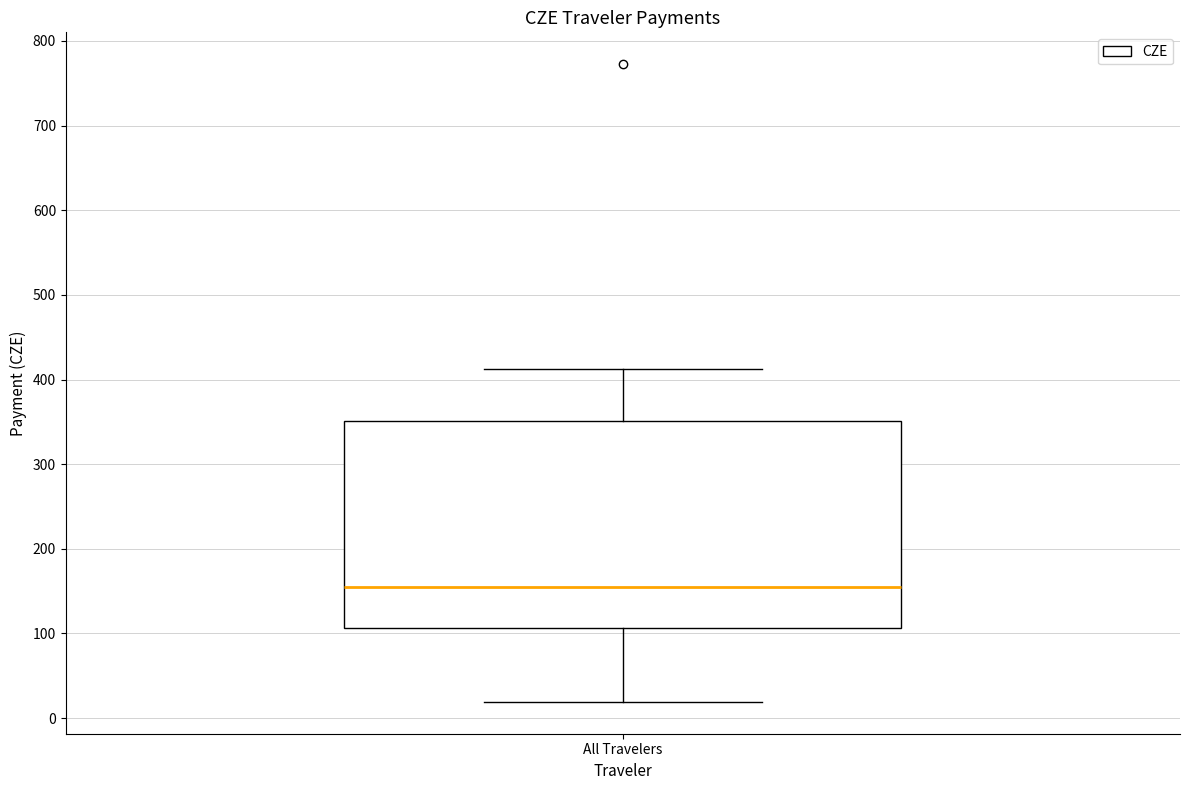

Read this box plot against the y-axis: the position of the median line, the range covered by the box, and the ends of both whiskers. The values are not printed on the chart, so give them approximately, as read against the axis.

median 150, box 110 to 350, whiskers 20 to 410